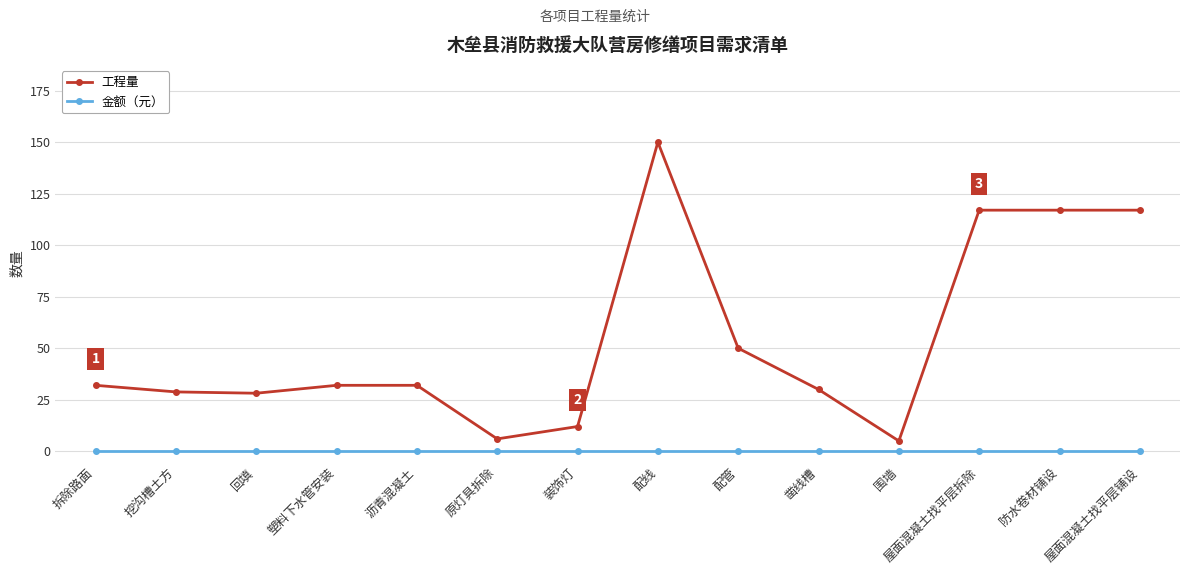

Between 凿线槽 and 屋面混凝土找平层铺设, which series saw the biggest shift?

工程量